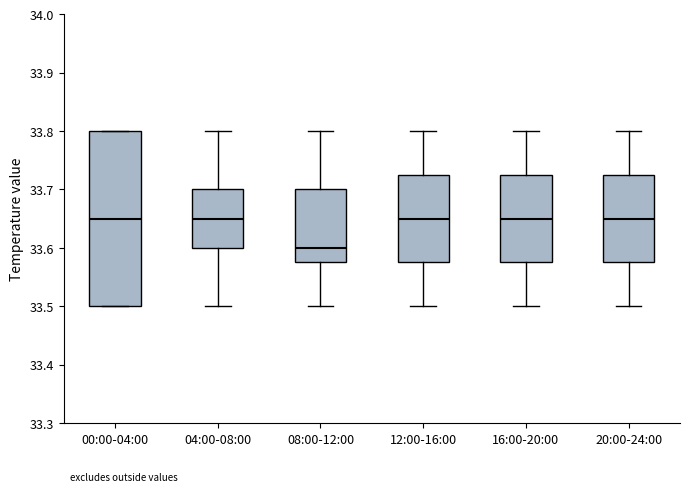

Comparing the boxes themselves (not the whiskers), which one is the tallest?

00:00-04:00